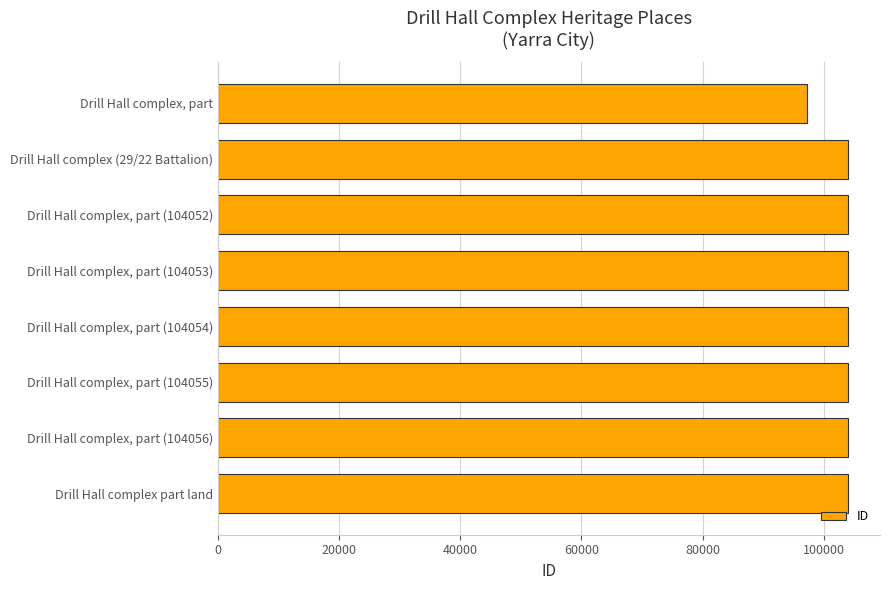

Does the chart contain stacked bars?

No